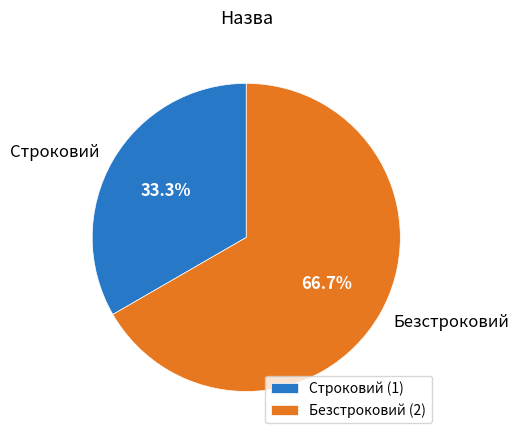

The Строковий slice represents 33% of the pie. True or false?

True